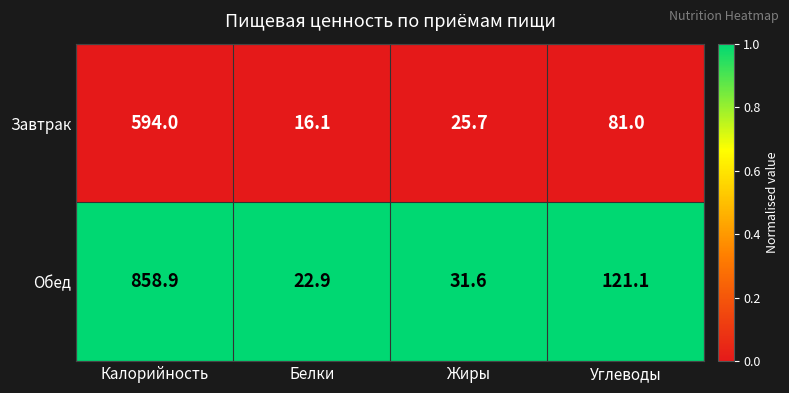

Rank the series by their average value, from lowest to highest.

Завтрак, Обед